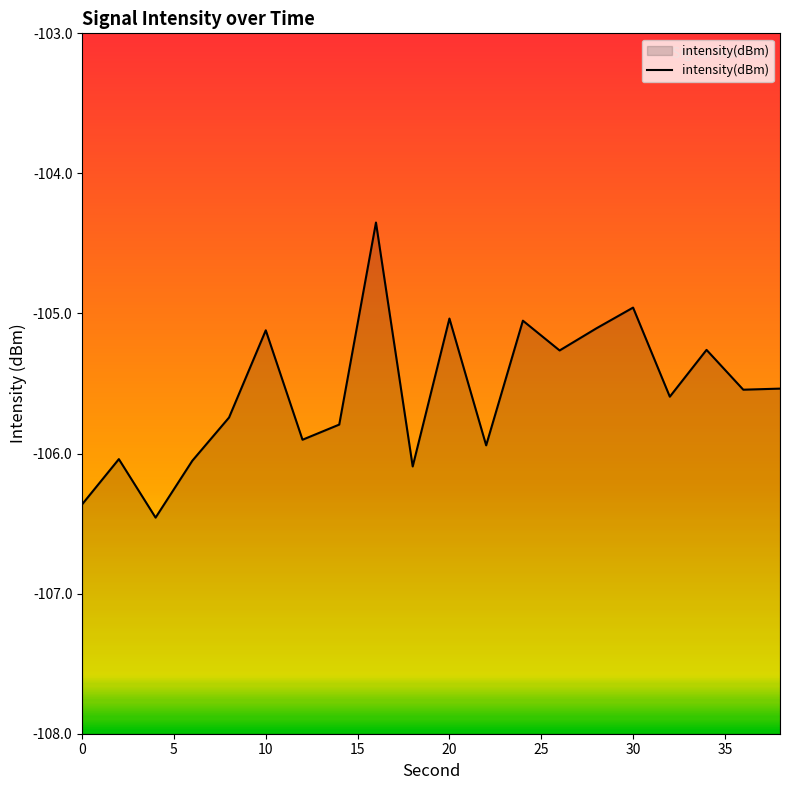

What is the change in value from 14 to 30?

+0.8